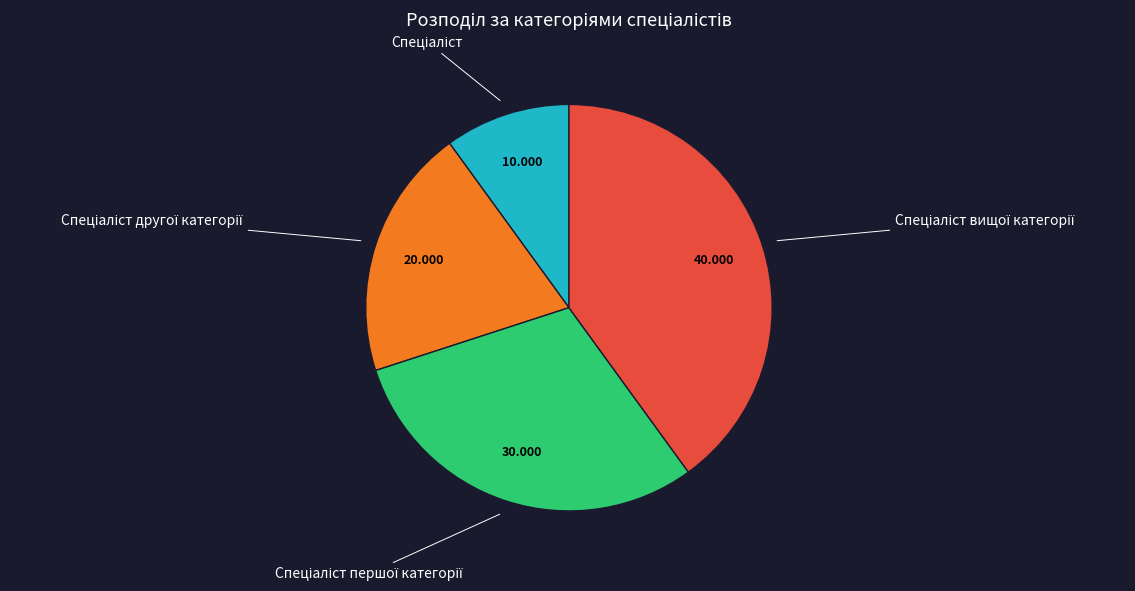

Is there any slice that represents more than half of the pie?

No